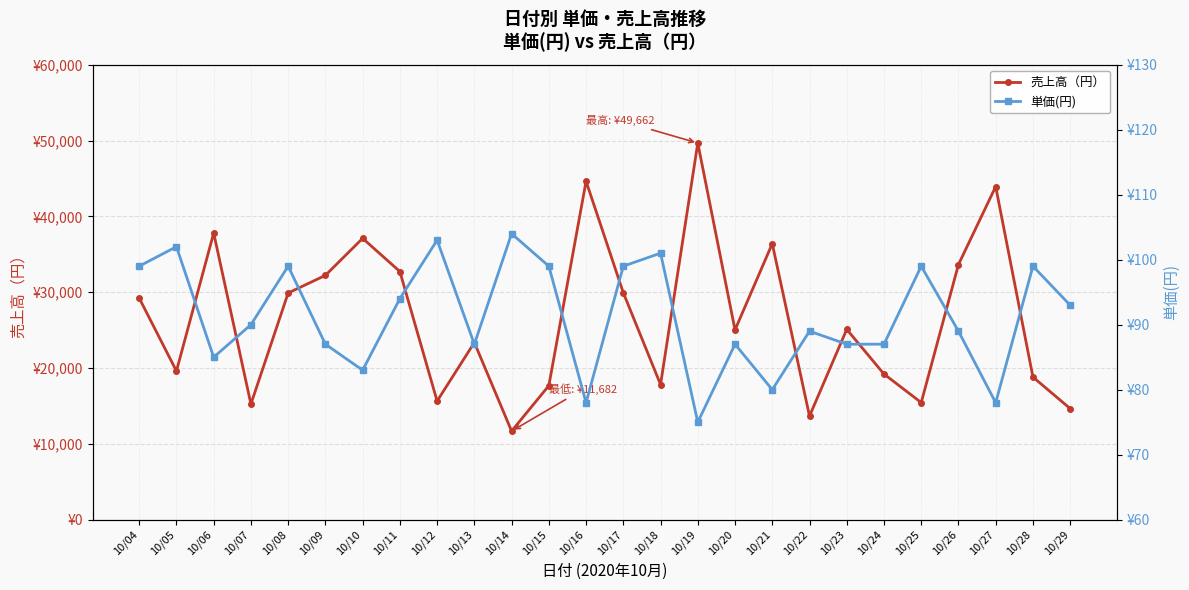

Which series has the widest spread of values?

売上高（円）